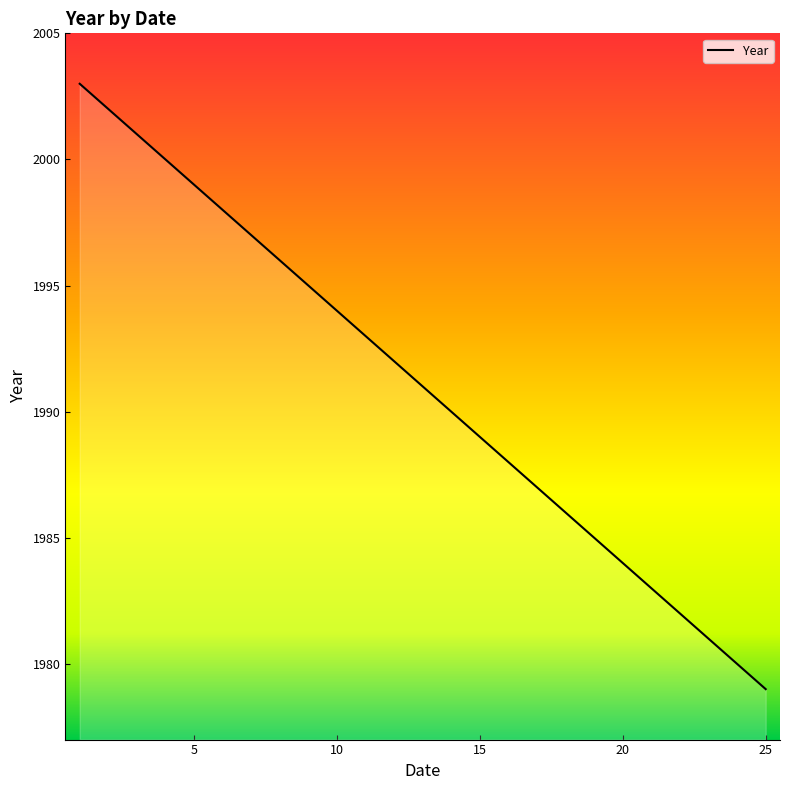

What is the smallest value displayed?

1979